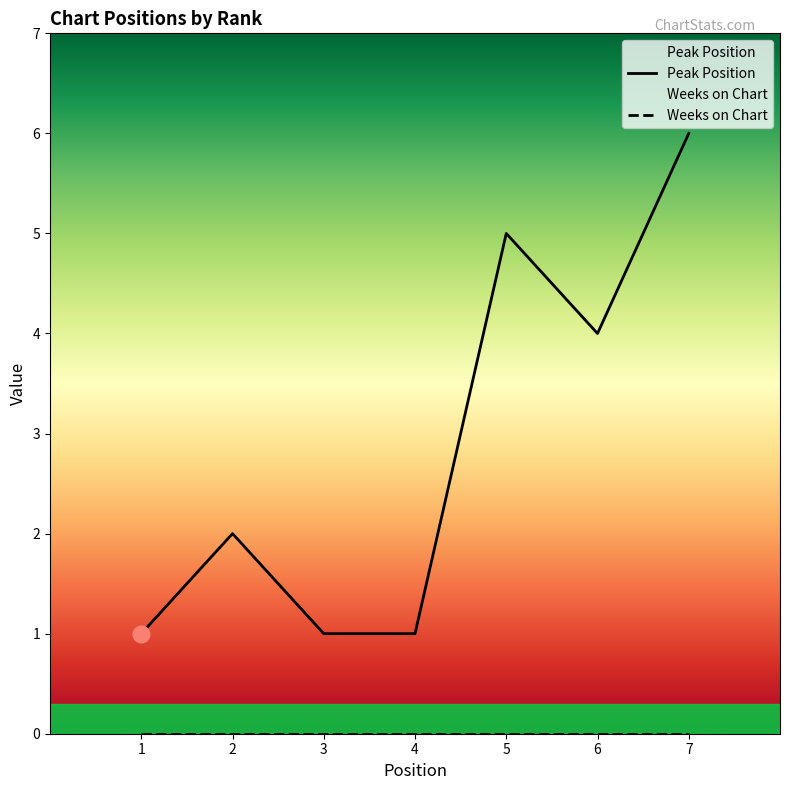

Rank the categories by value from highest to lowest.

7, 5, 6, 2, 1, 3, 4